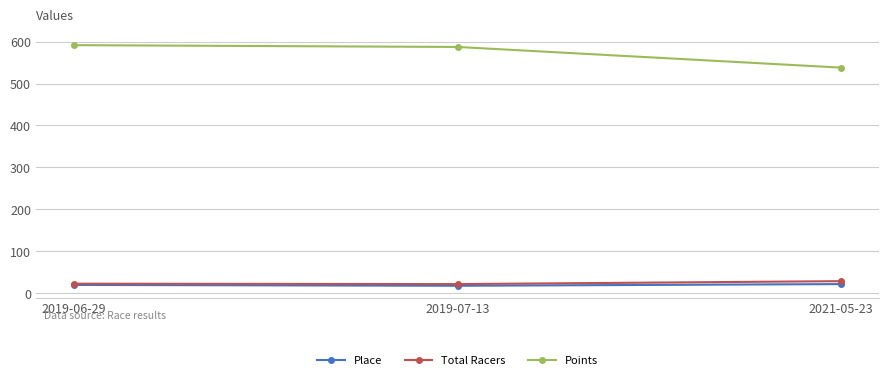

At which label does Points reach its minimum?

2021-05-23